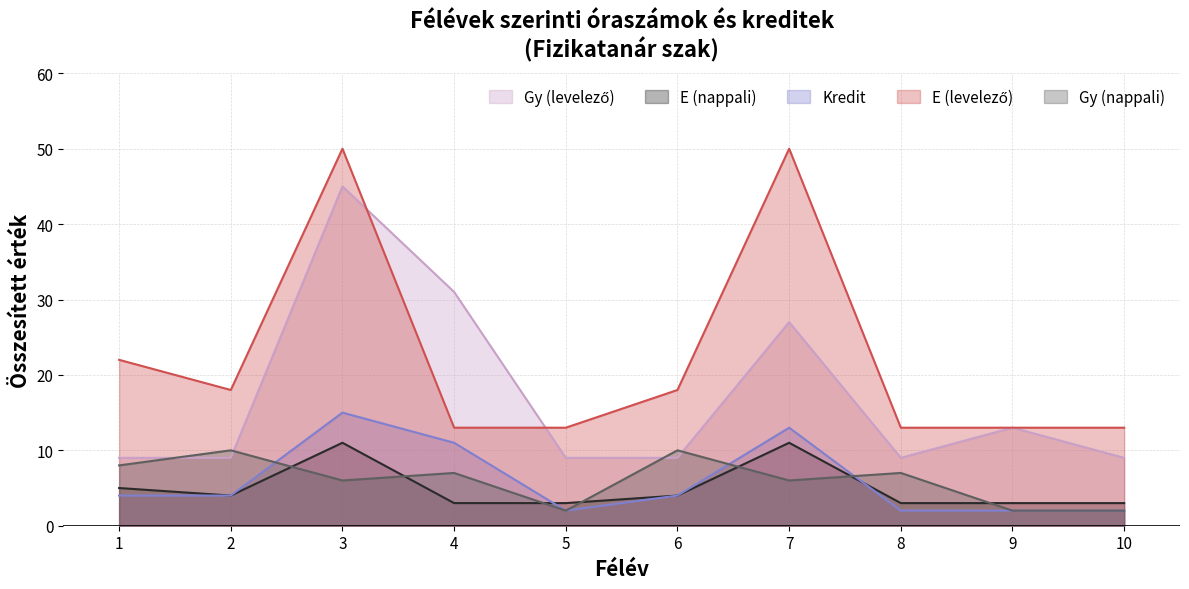

Which series has the largest total across all categories?

E (levelező)